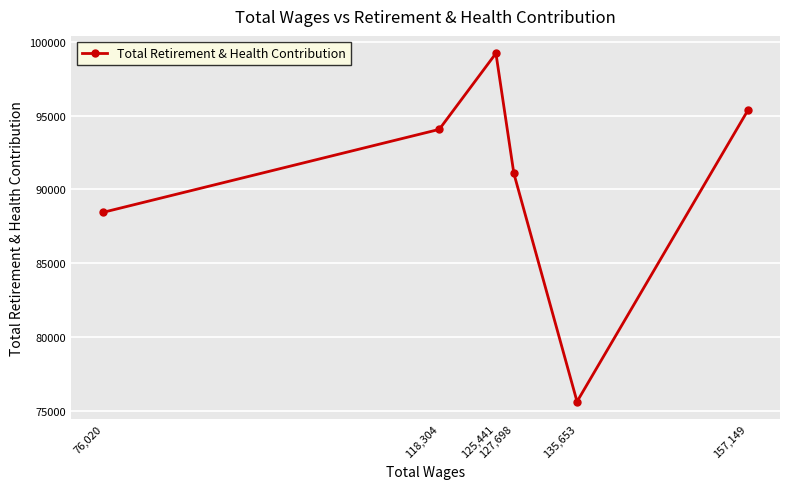

True or false: the data shows 88459 at 76,020.

True